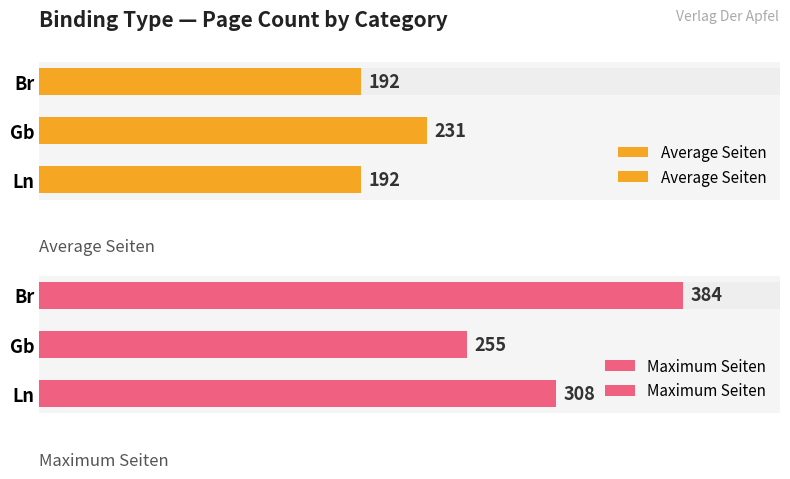

Read the Average Seiten value at 1, to the nearest 5.

230